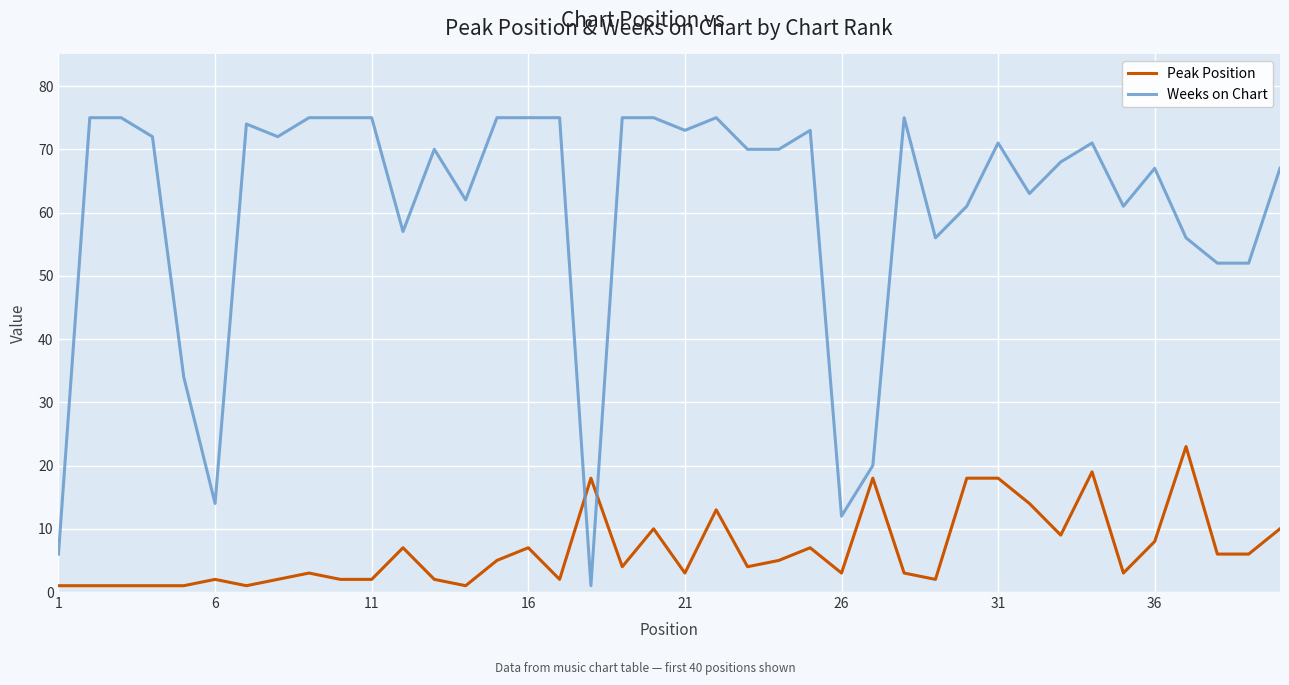

What is the highest value of the Weeks on Chart series?

75